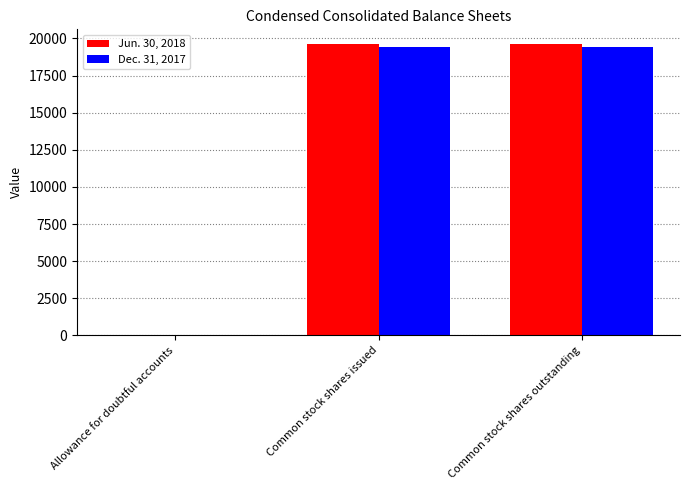

What is the average value of the Dec. 31, 2017 series?

12978